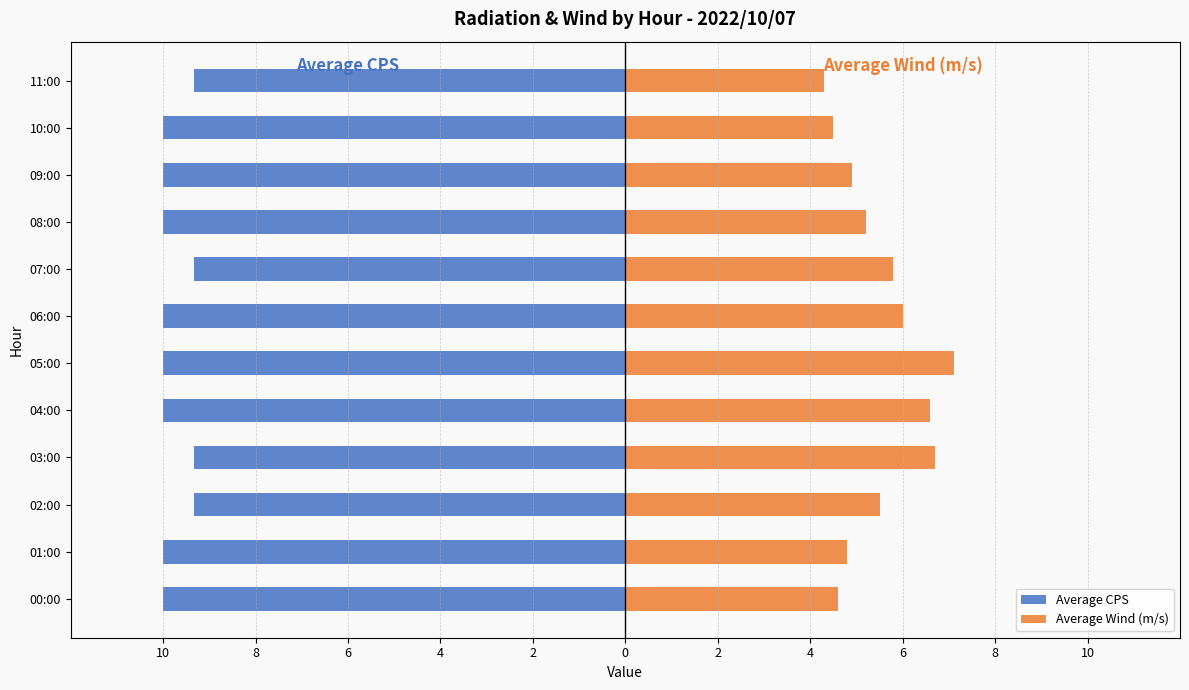

Which series changed the most between 00:00 and 10:00?

Average Wind (m/s)